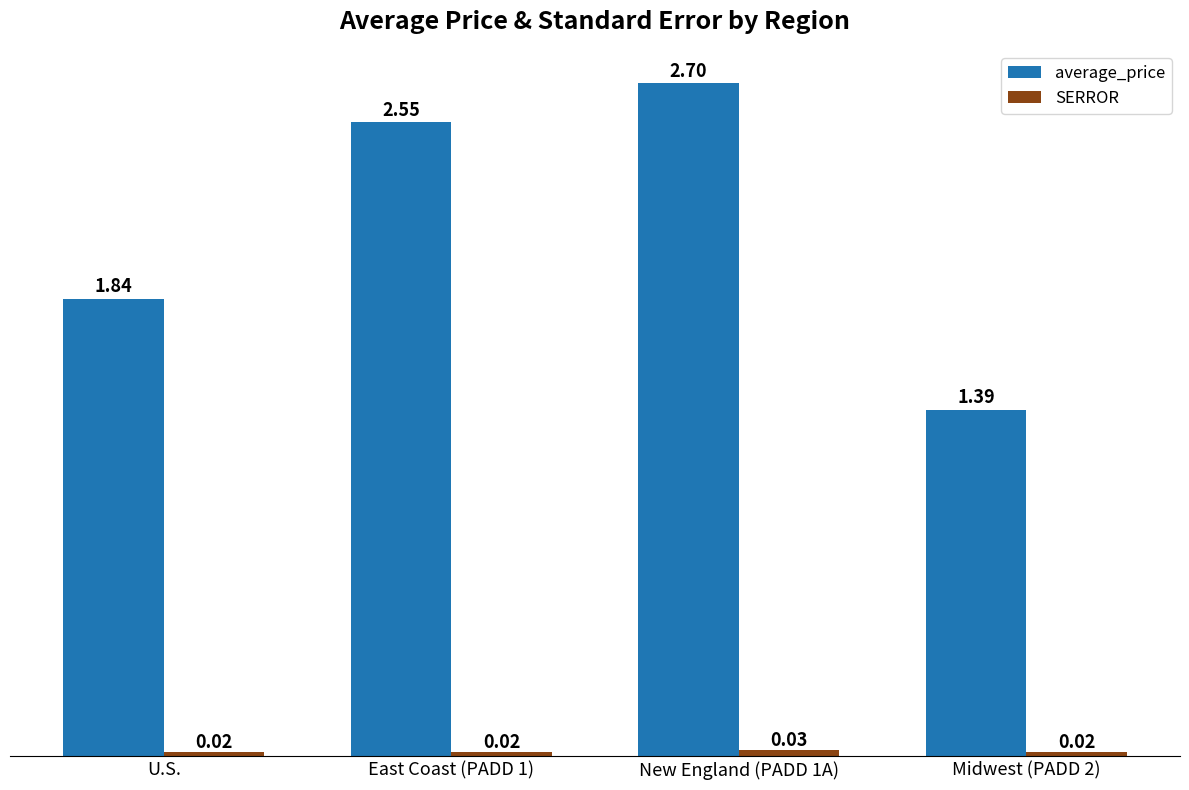

Which series has the widest spread of values?

average_price